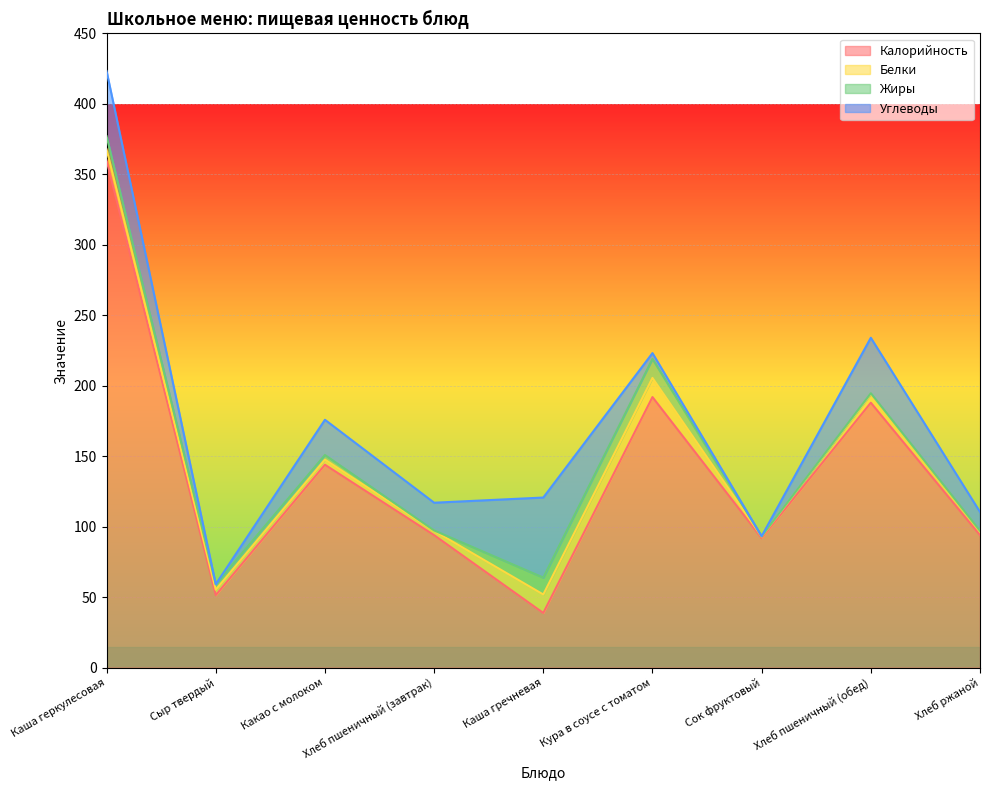

What is the difference between the second highest and second lowest values in the Калорийность series?

140.6